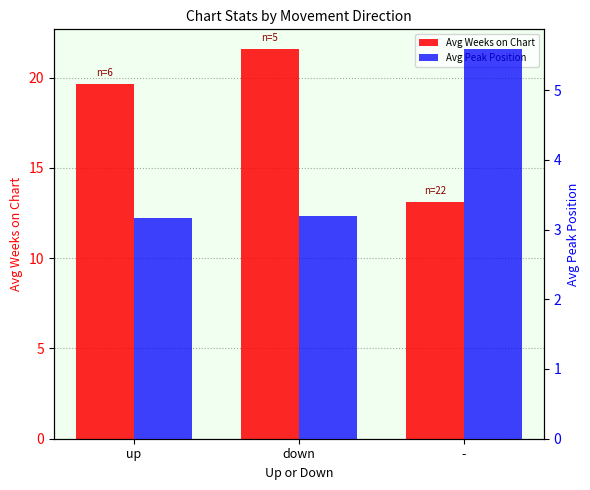

What is the smallest value displayed?

3.2